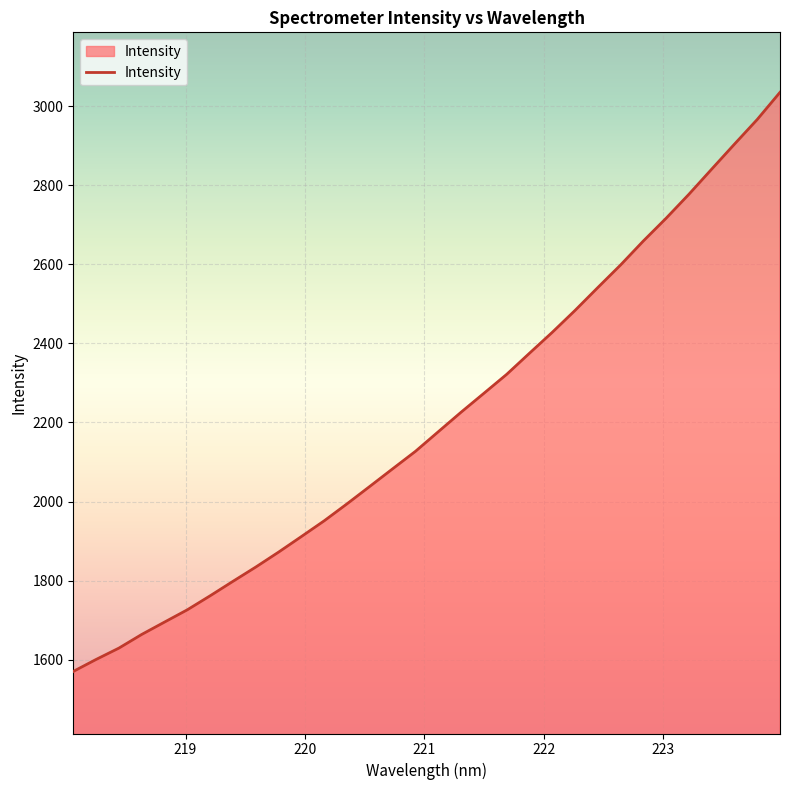

What is the difference between the maximum and minimum values?

1465.1